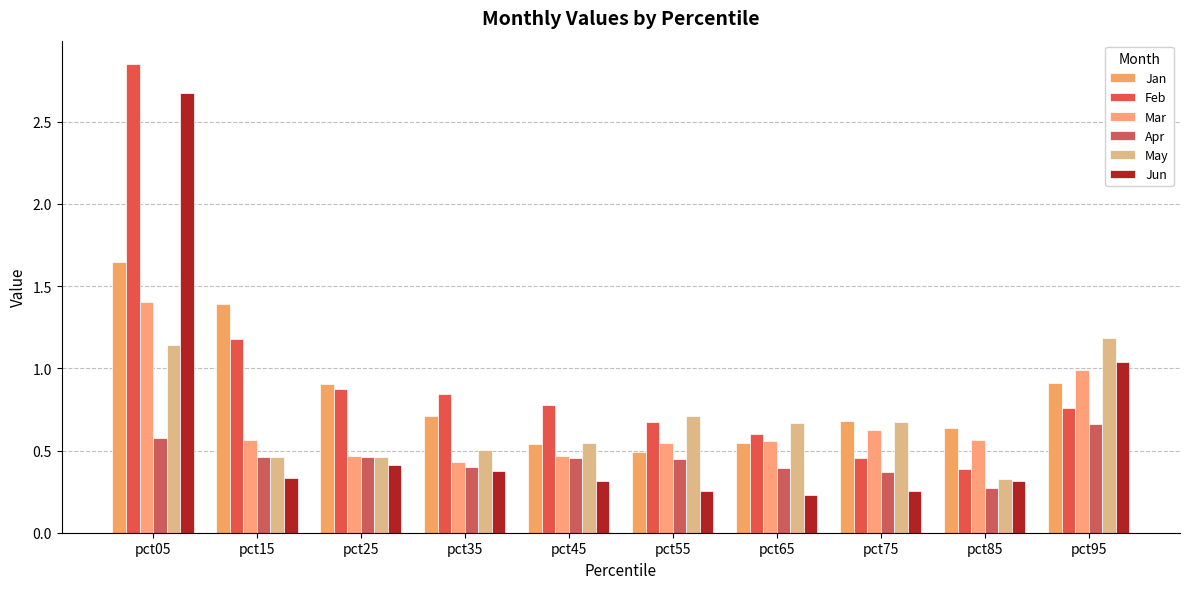

Does the chart contain any negative values?

No